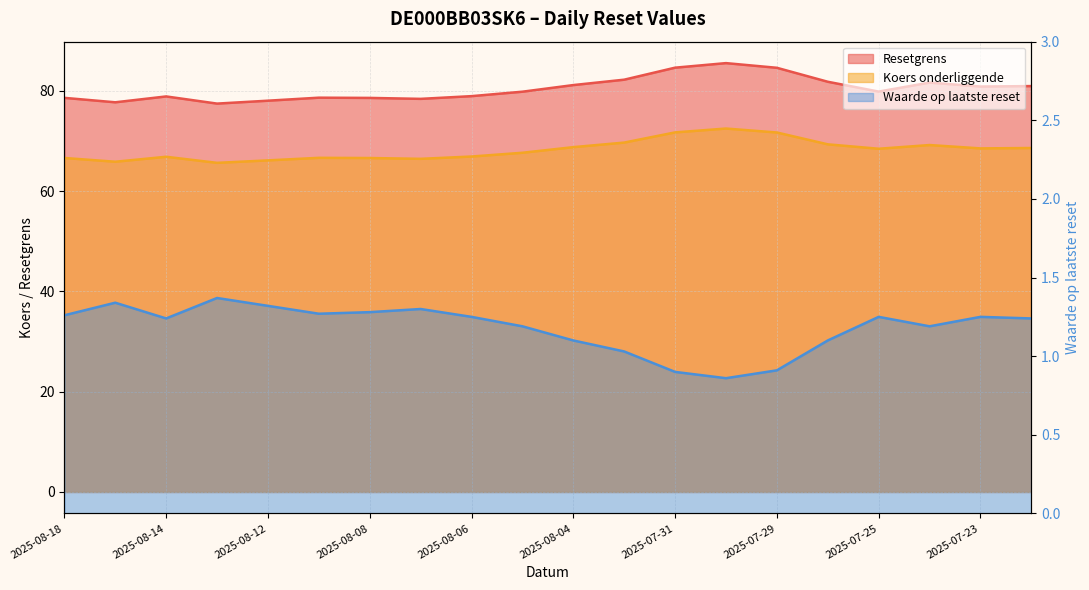

True or false: Waarde op laatste reset and Koers onderliggende intersect in this chart.

False